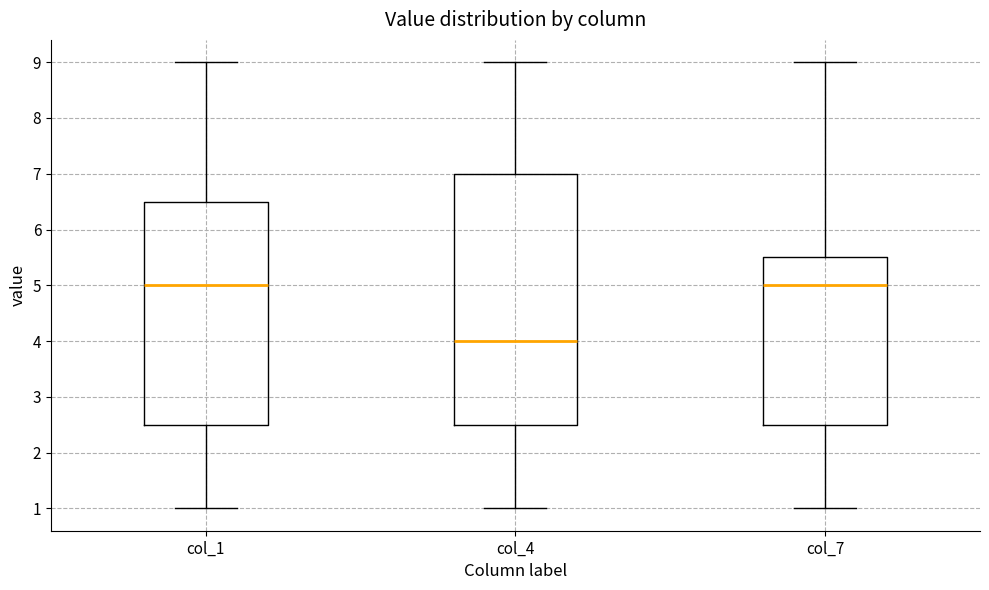

Where does the median line of the box for col_7 sit on the y-axis? The values are not printed on the chart, so give them approximately, as read against the axis.

5.0